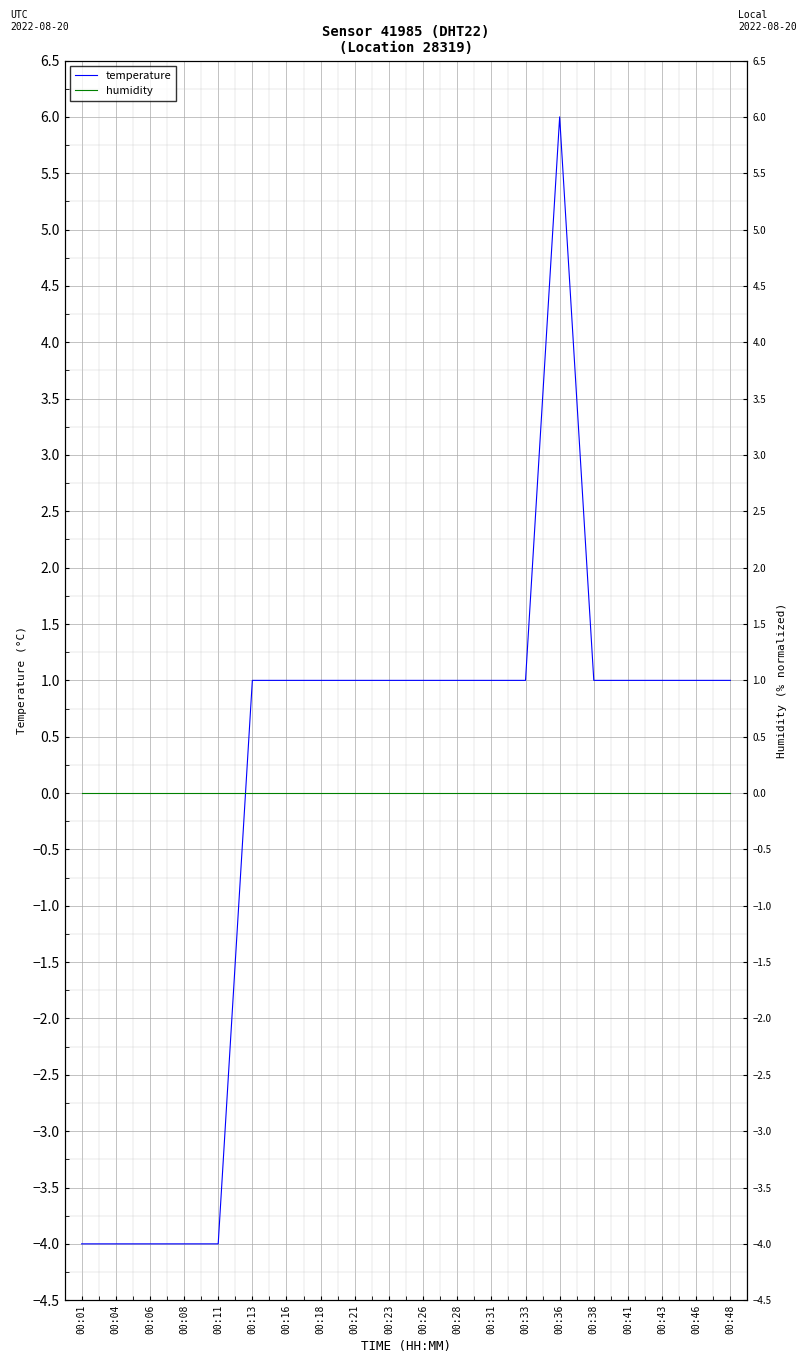

How many interior local peaks does the temperature series have?

1